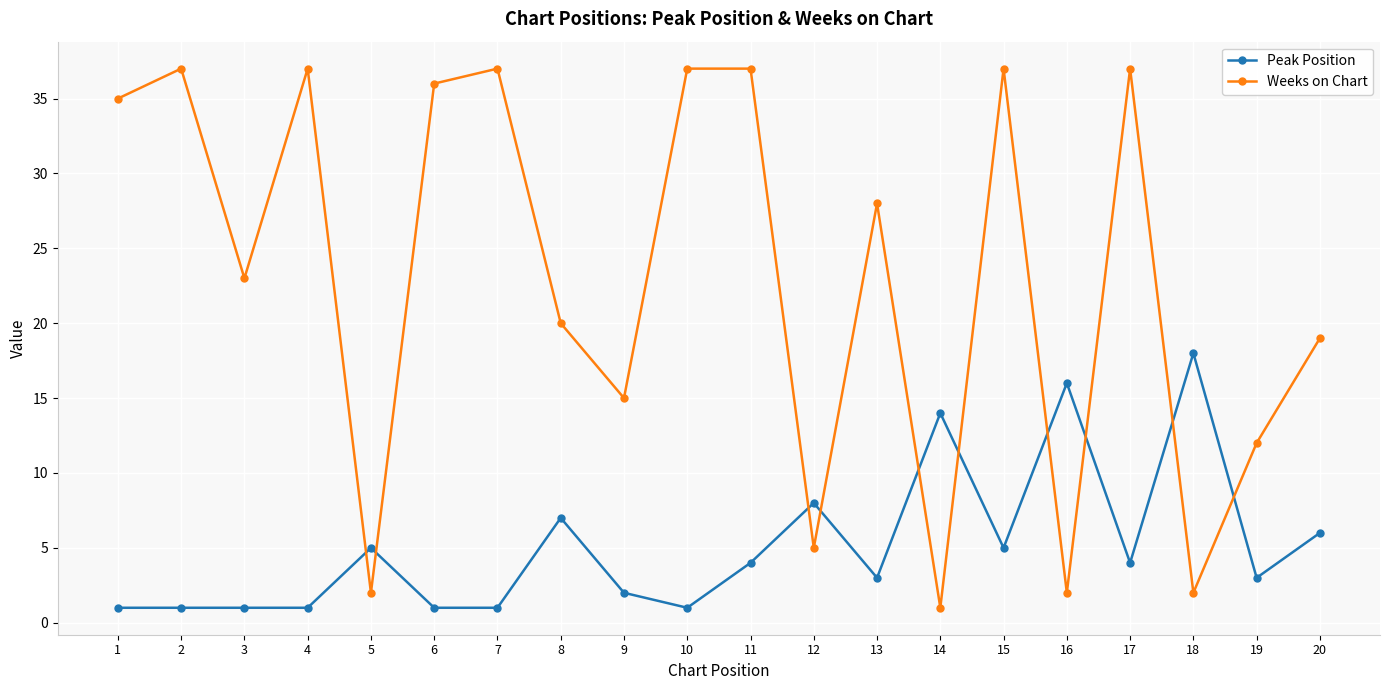

List the series in order of their peak value, lowest first.

Peak Position, Weeks on Chart